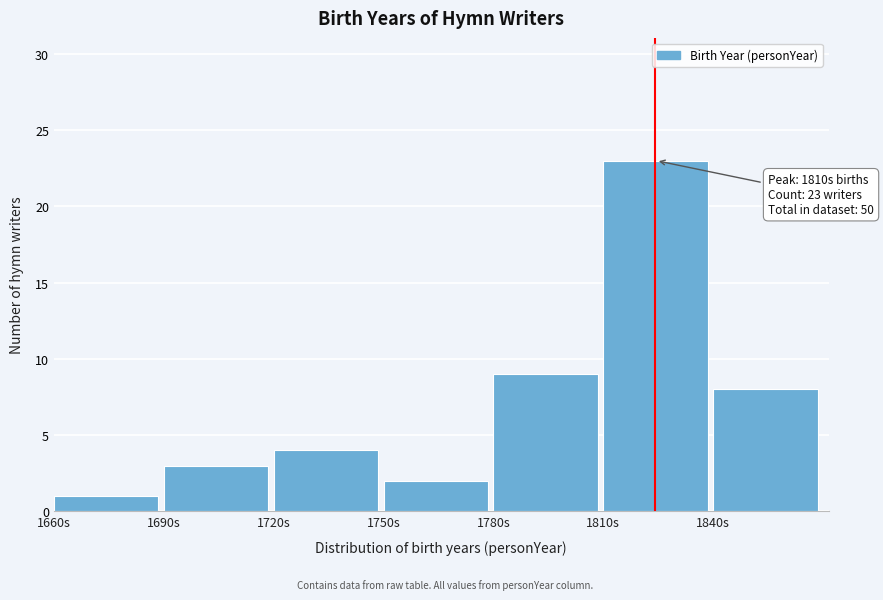

Which range on the x-axis has the tallest bar?

1810 to 1840